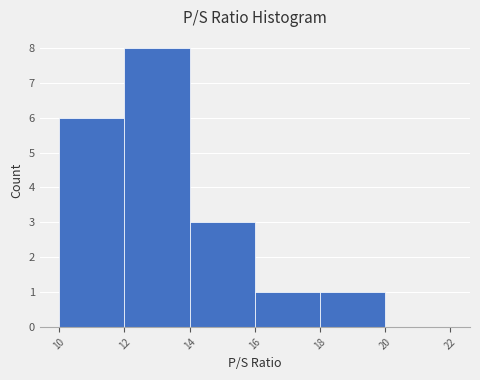

What is the height of the bar covering 12 to 14 on the x-axis? The values are not printed on the chart, so give them approximately, as read against the axis.

8